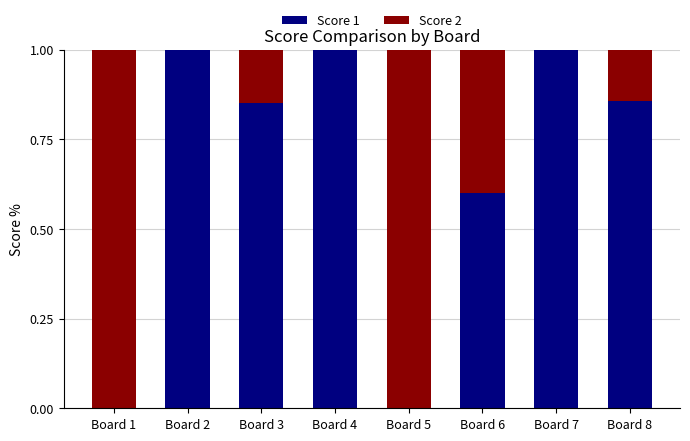

Is it true that Score 1 equals 0.0 at Board 5?

True